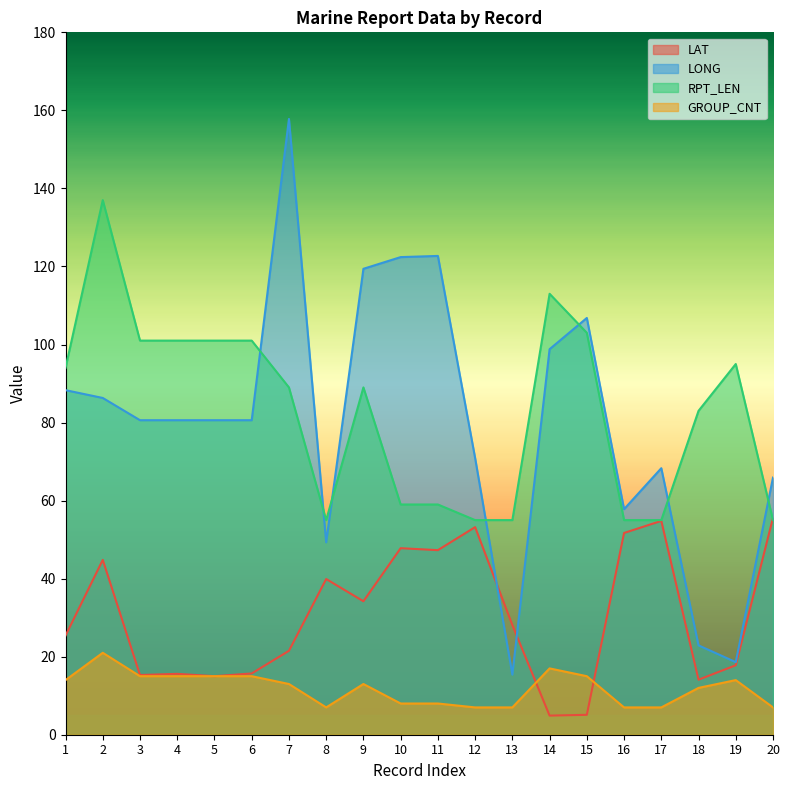

At how many categories does at least one series exceed 69?

15